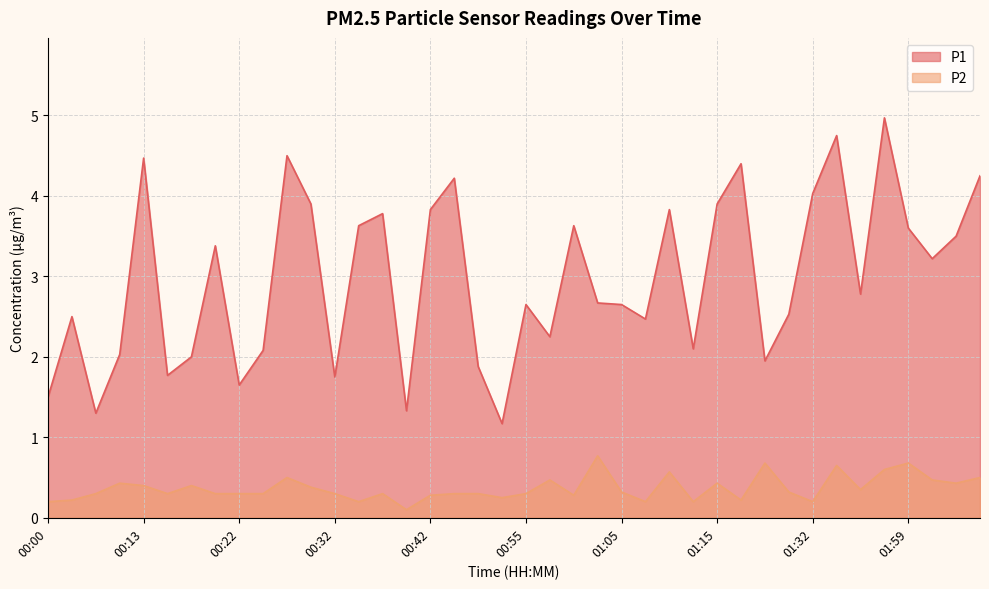

What is the difference between the maximum and second lowest values in the P1 series?

3.7